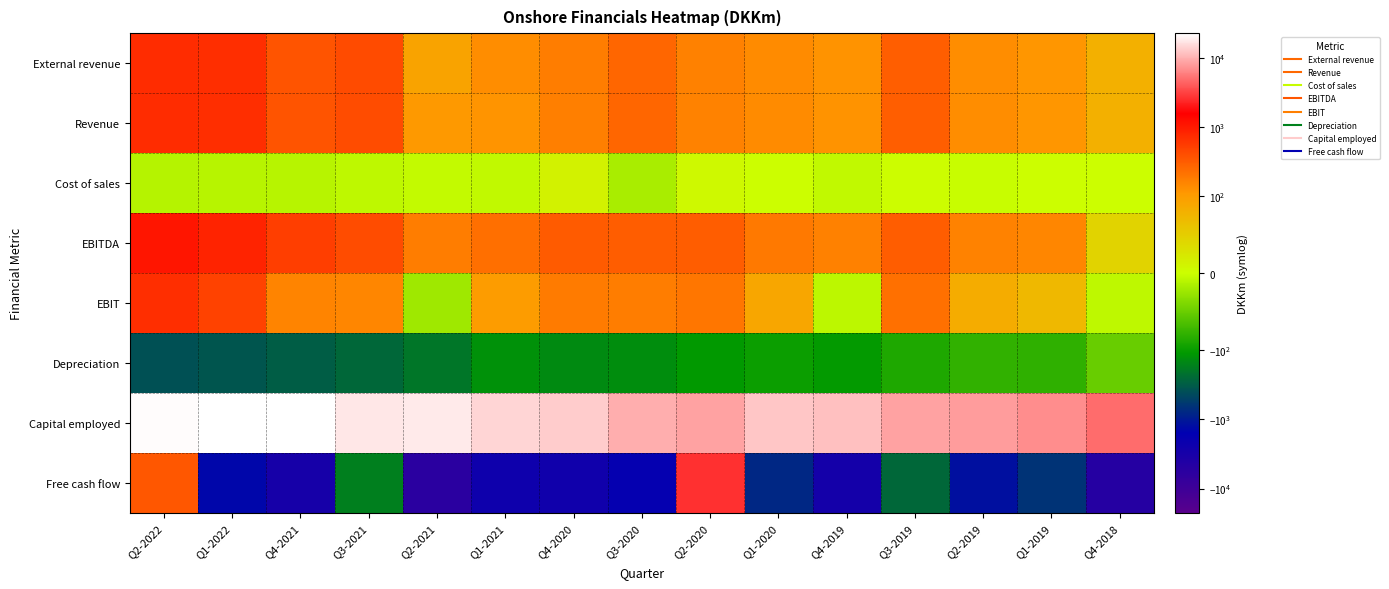

Rank the series at Q4-2018 from lowest to highest value.

Free cash flow, Depreciation, EBIT, Cost of sales, EBITDA, External revenue, Revenue, Capital employed